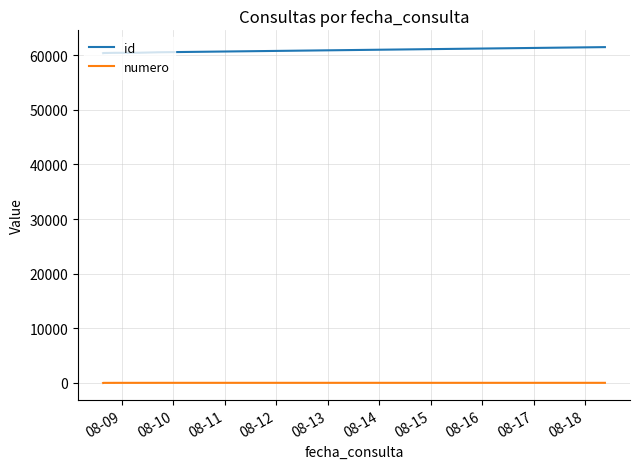

Rank the series by their maximum value, from lowest to highest.

numero, id